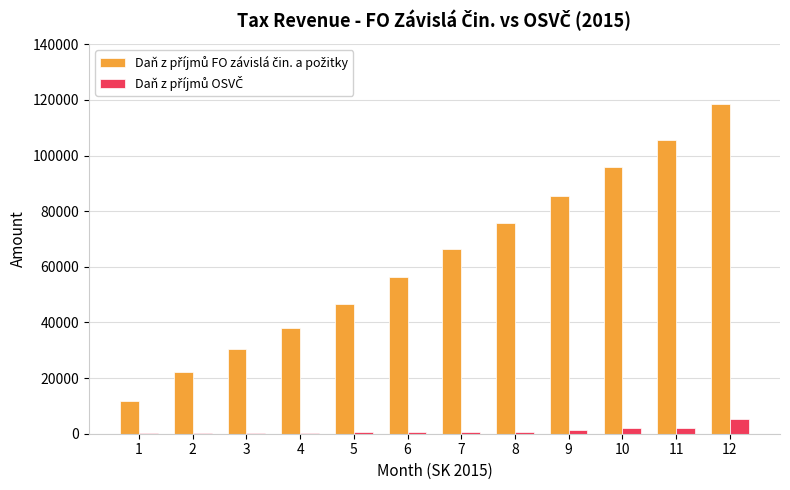

List the series in order of their peak value, highest first.

Daň z příjmů FO závislá čin. a požitky, Daň z příjmů OSVČ